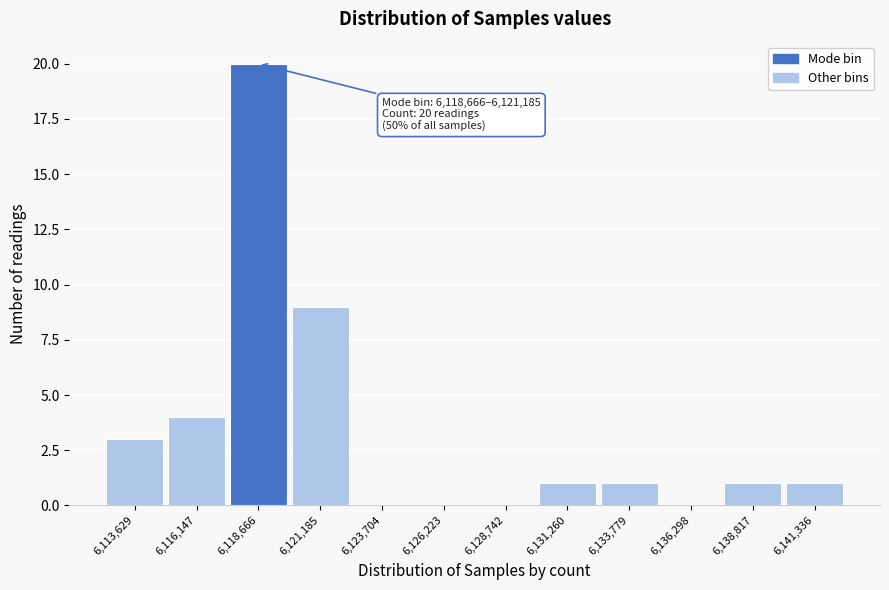

Reading left to right, list all the values displayed in this chart.

6,113,629=3	6,116,147=4	6,118,666=20	6,121,185=9	6,123,704=0	6,126,223=0	6,128,742=0	6,131,260=1	6,133,779=1	6,136,298=0	6,138,817=1	6,141,336=1